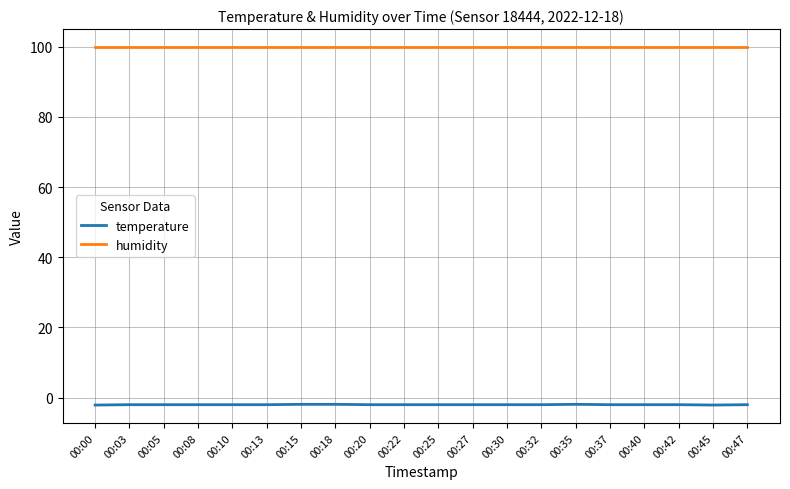

Rank the series at 00:13 from lowest to highest value.

temperature, humidity